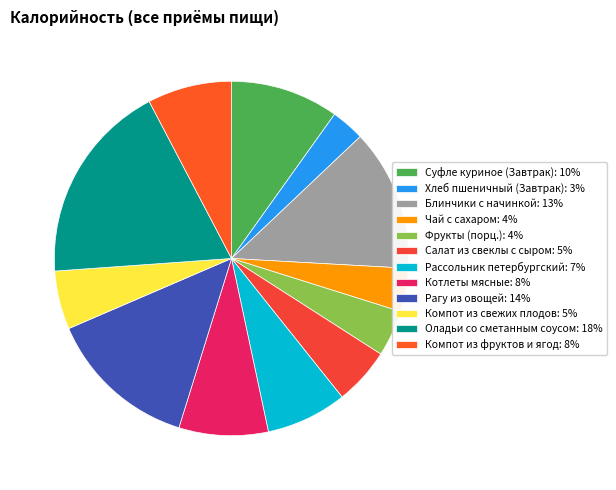

Count the number of slices in the pie.

12